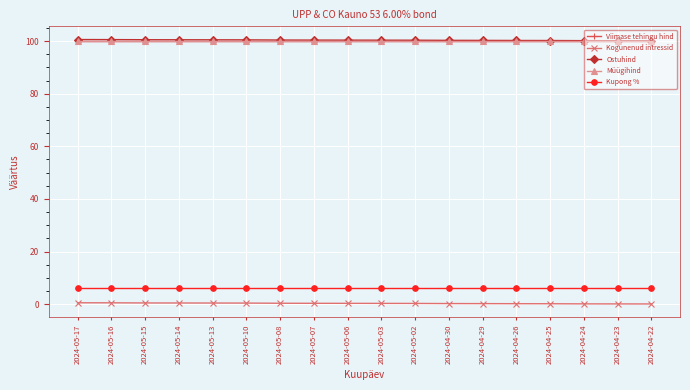

What is the value of the Ostuhind point at the 15th from the left?

100.2